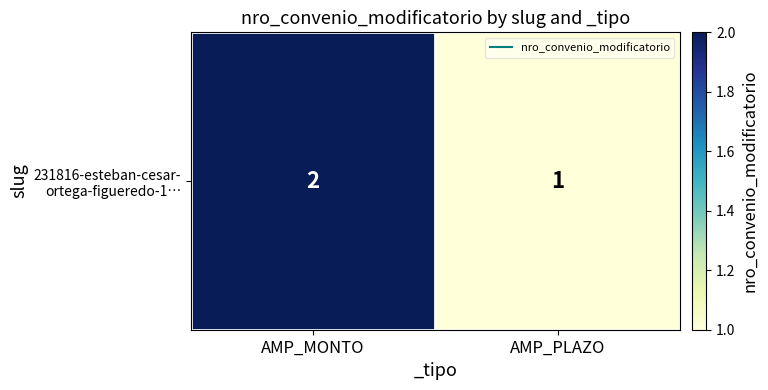

What is the sum of the values at AMP_MONTO and AMP_PLAZO?

3